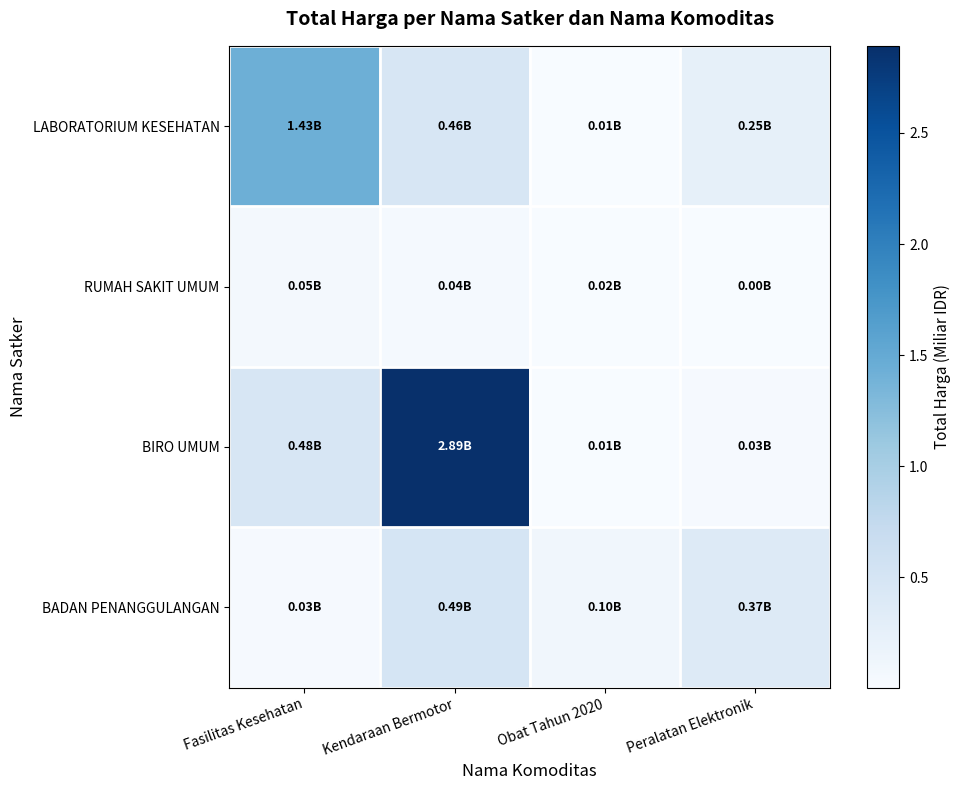

Rank the series by their average value, from lowest to highest.

RUMAH SAKIT UMUM, BADAN PENANGGULANGAN, LABORATORIUM KESEHATAN, BIRO UMUM